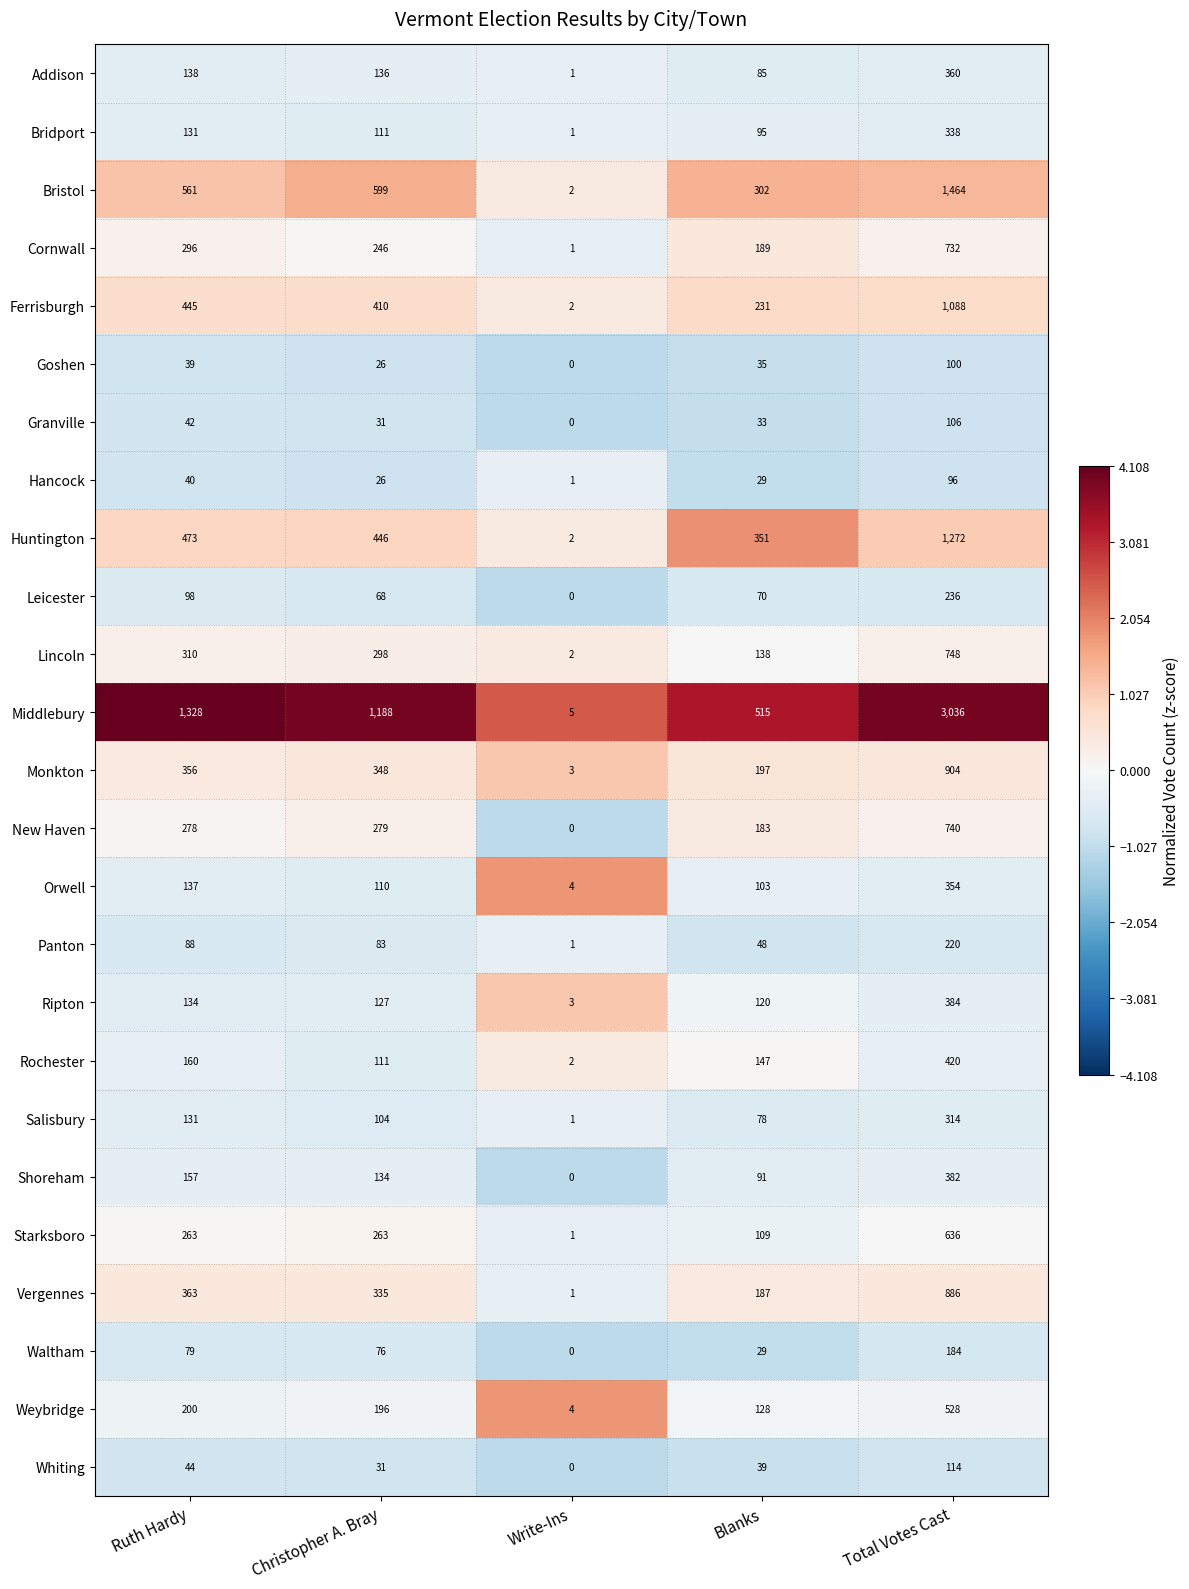

Which series has the largest range (max minus min)?

Middlebury